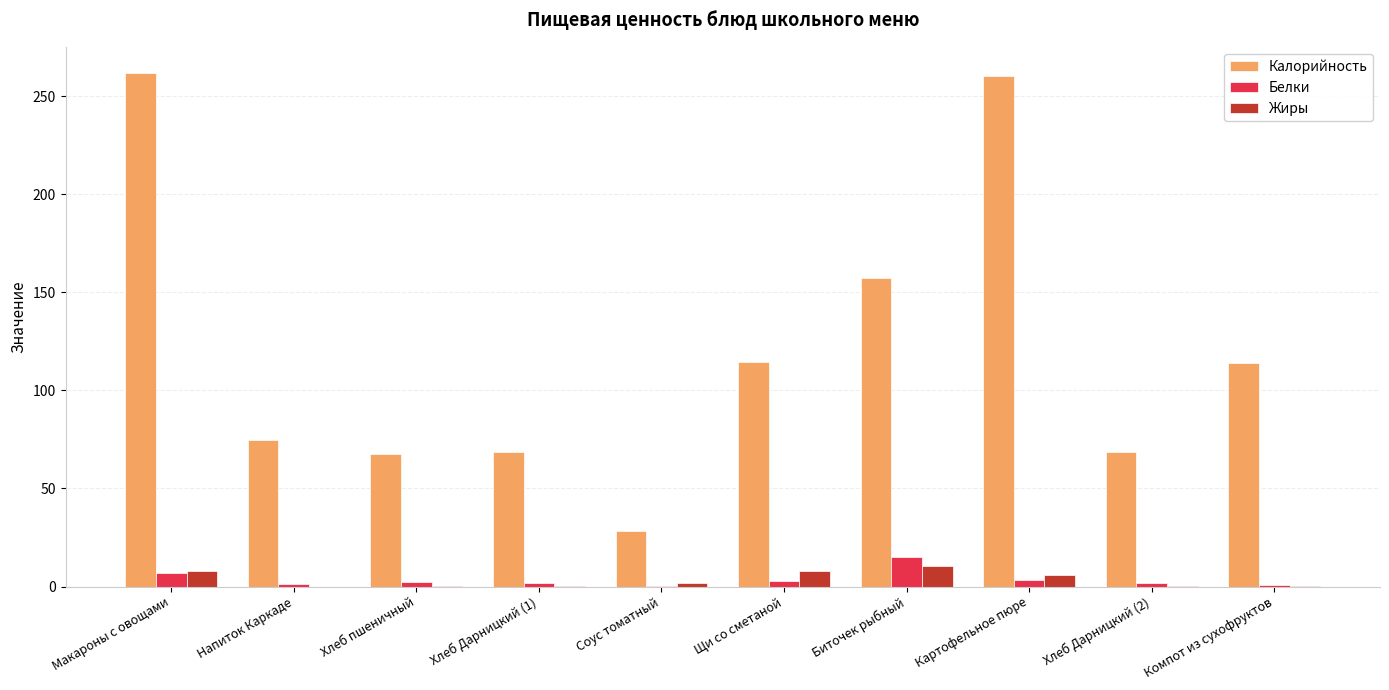

At which label does Жиры first exceed 1?

Макароны с овощами